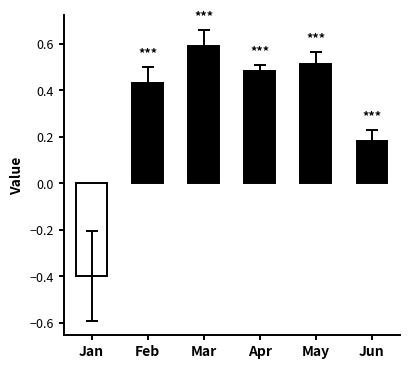

What is the sum of the values at Mar and Jun?

0.8